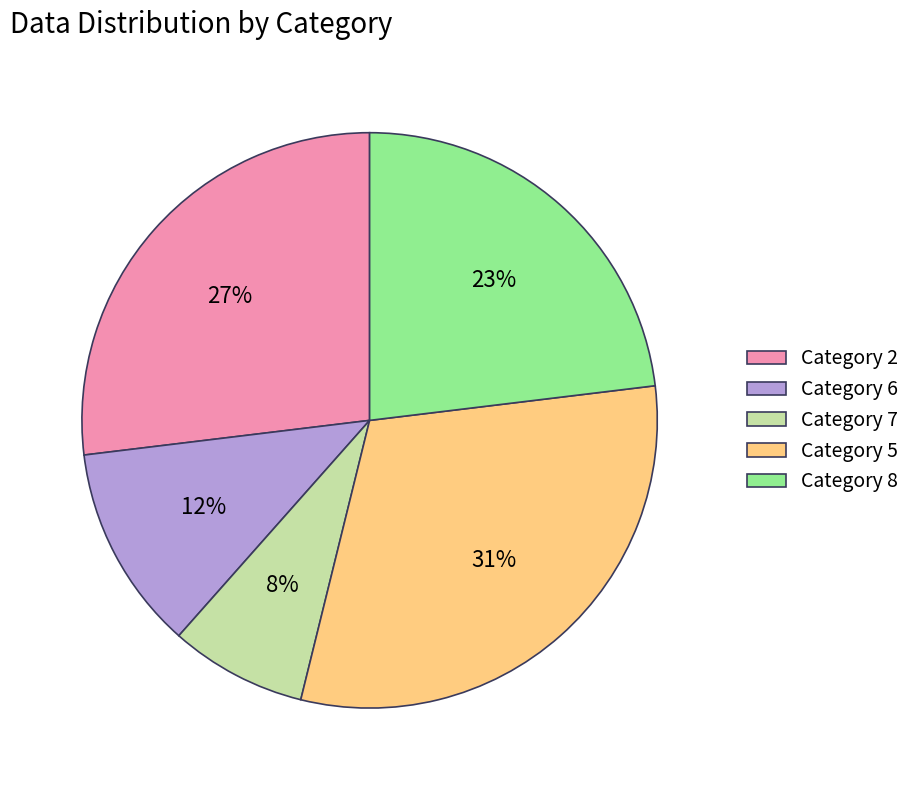

Count the number of slices in the pie.

5